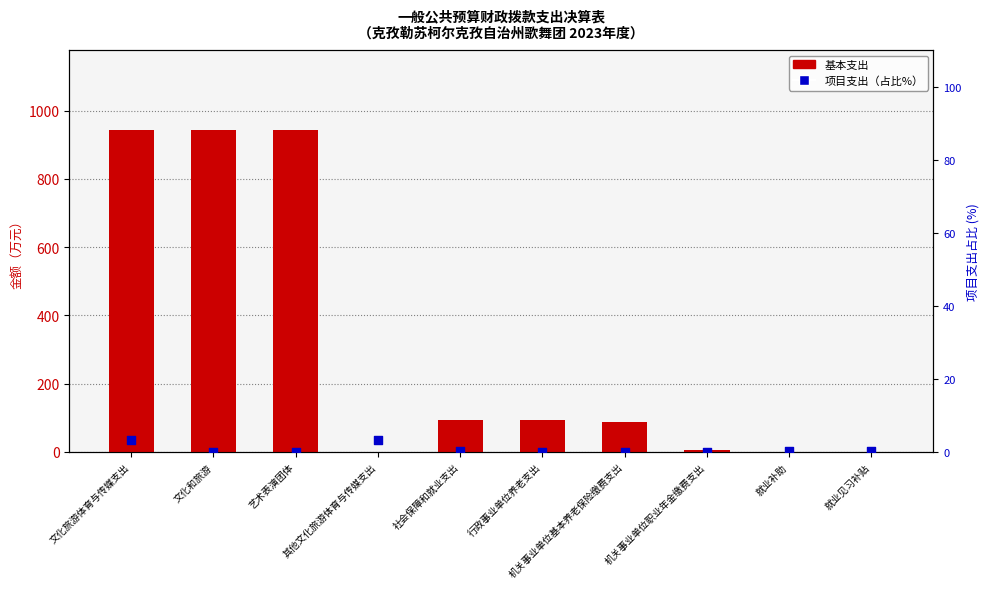

What are all the series names shown in the legend?

基本支出, 项目支出（占比%）